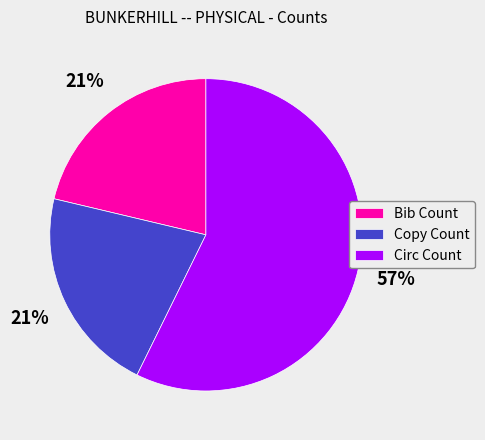

To the nearest percent, what percentage of the pie is Copy Count?

21%